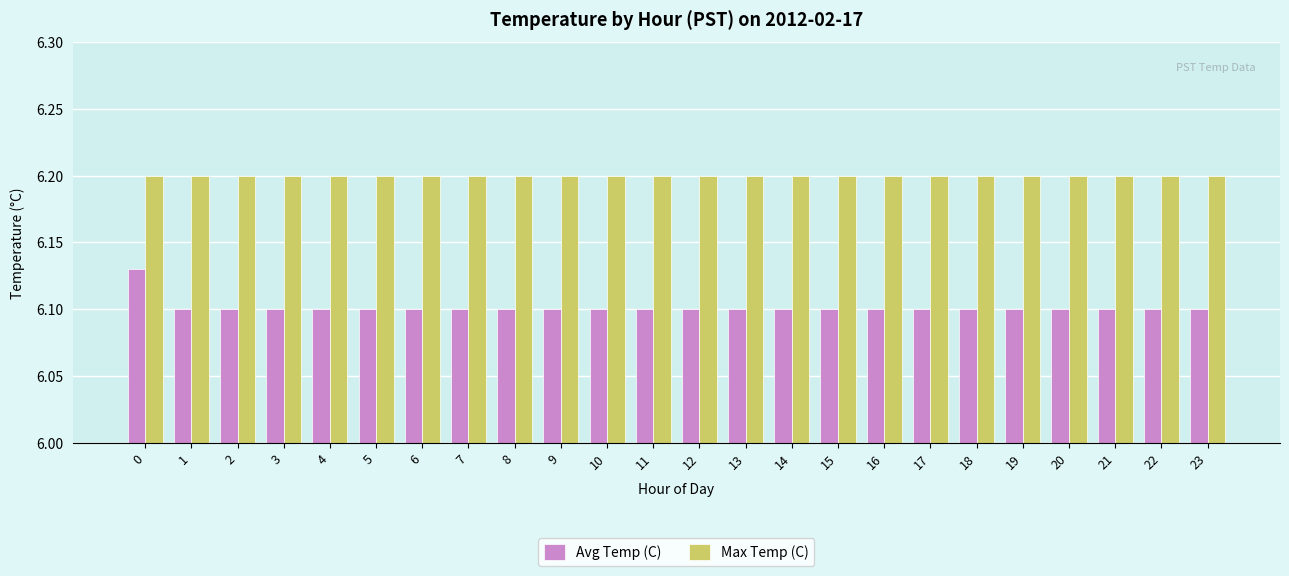

True or false: Avg Temp (C) has a value of 6.1 at 14.

True